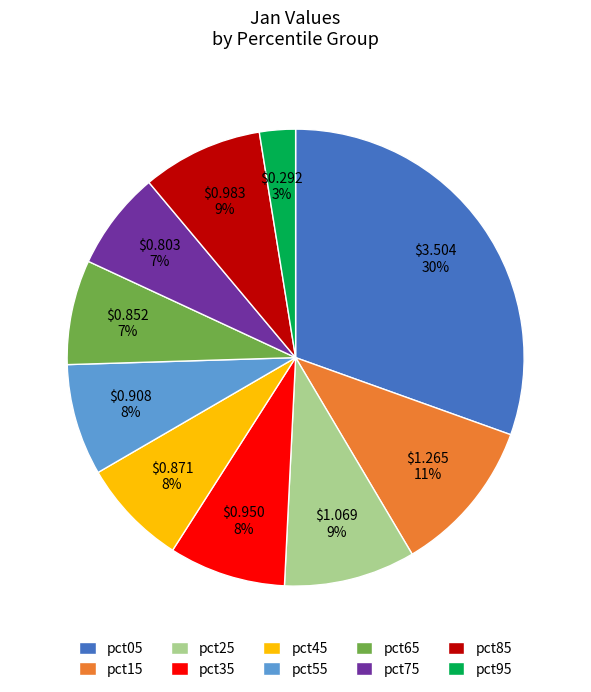

How many slices are in this pie chart?

10